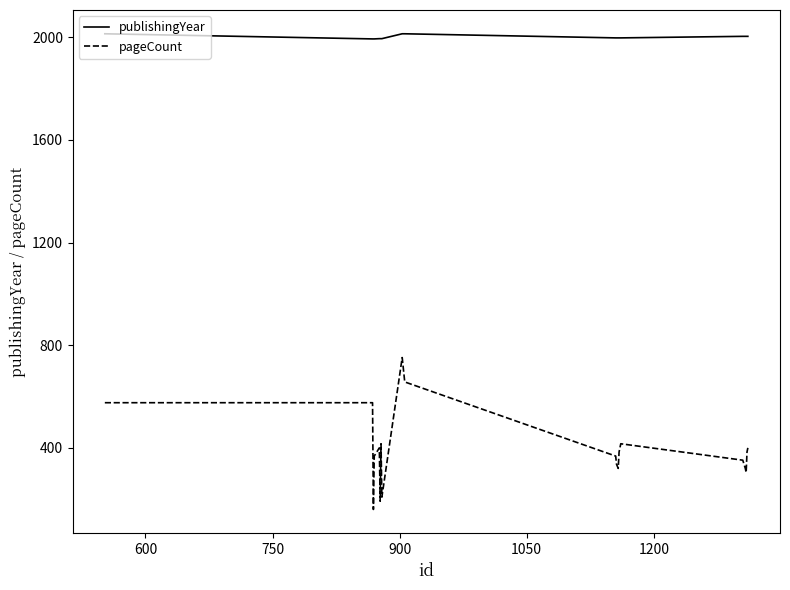

Count the number of categories in the chart.

20